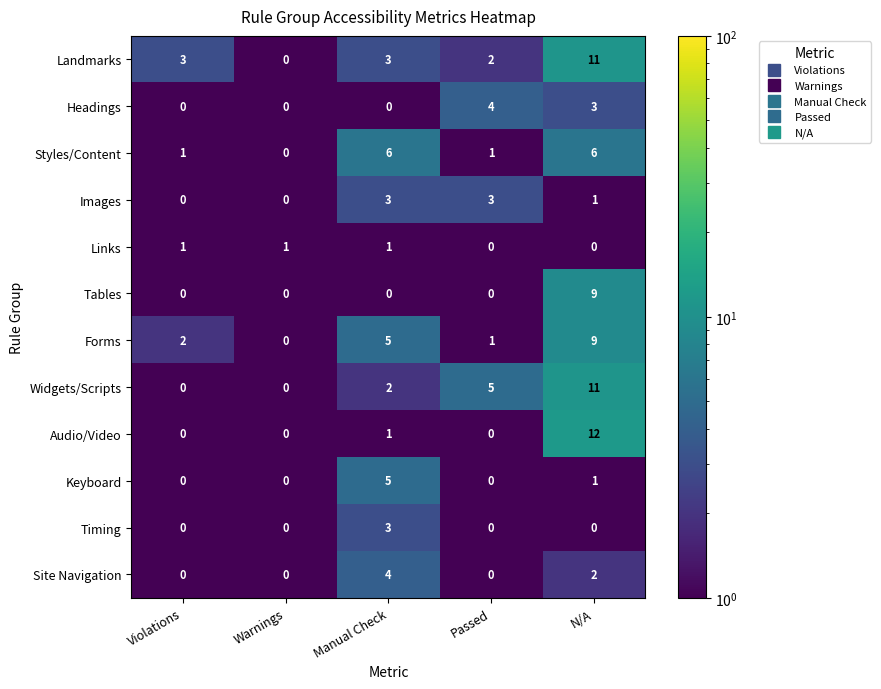

How many data points does each series have?

5